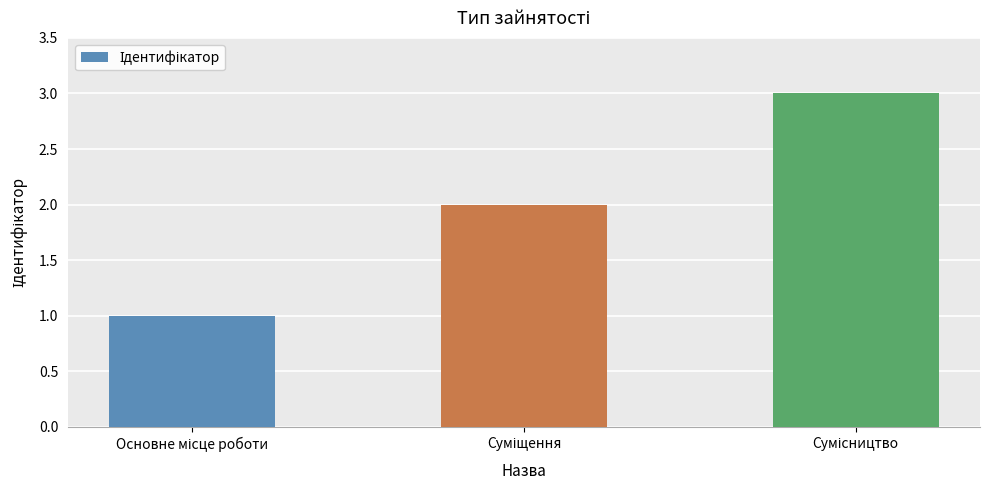

What is the sum of all values?

6